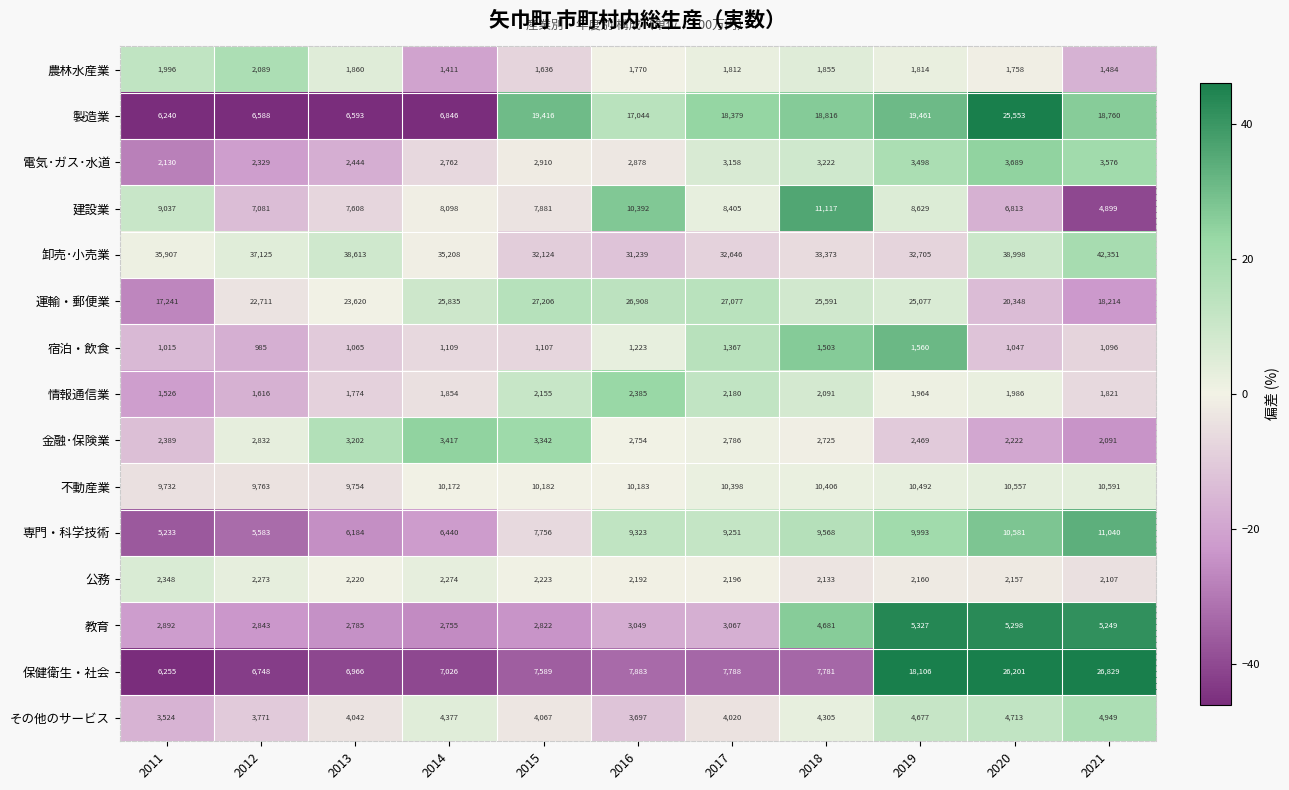

True or false: 卸売･小売業 has a value of 19816 at 2018.

False